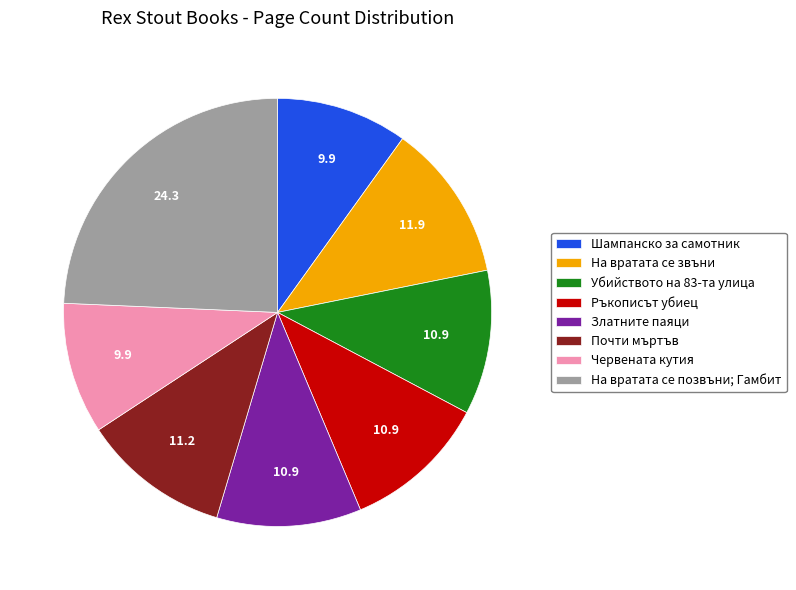

Does any single category account for the majority?

No